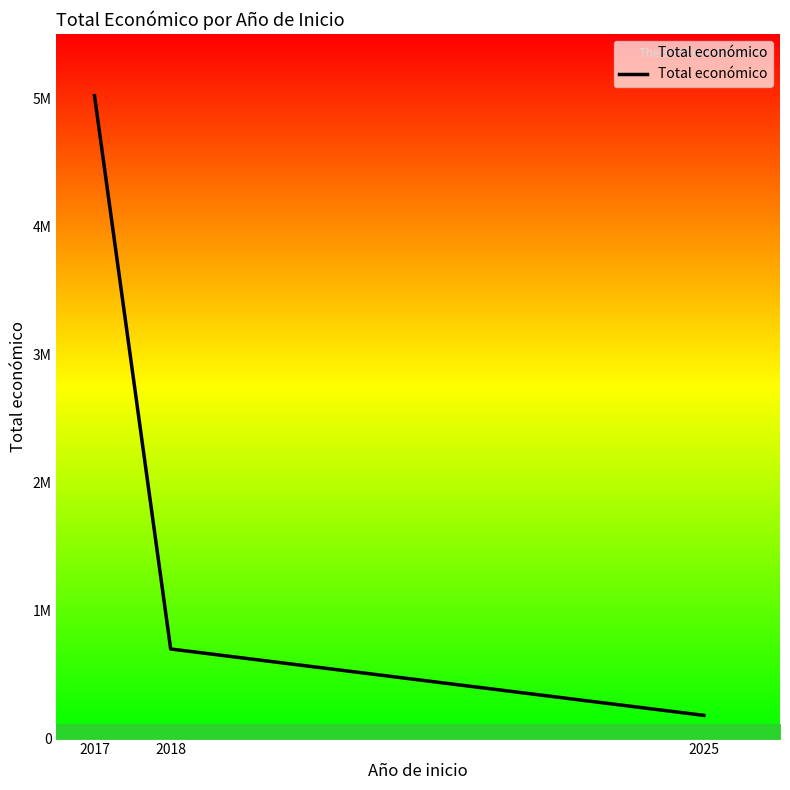

What is the value of the 2nd point from the left?

699395